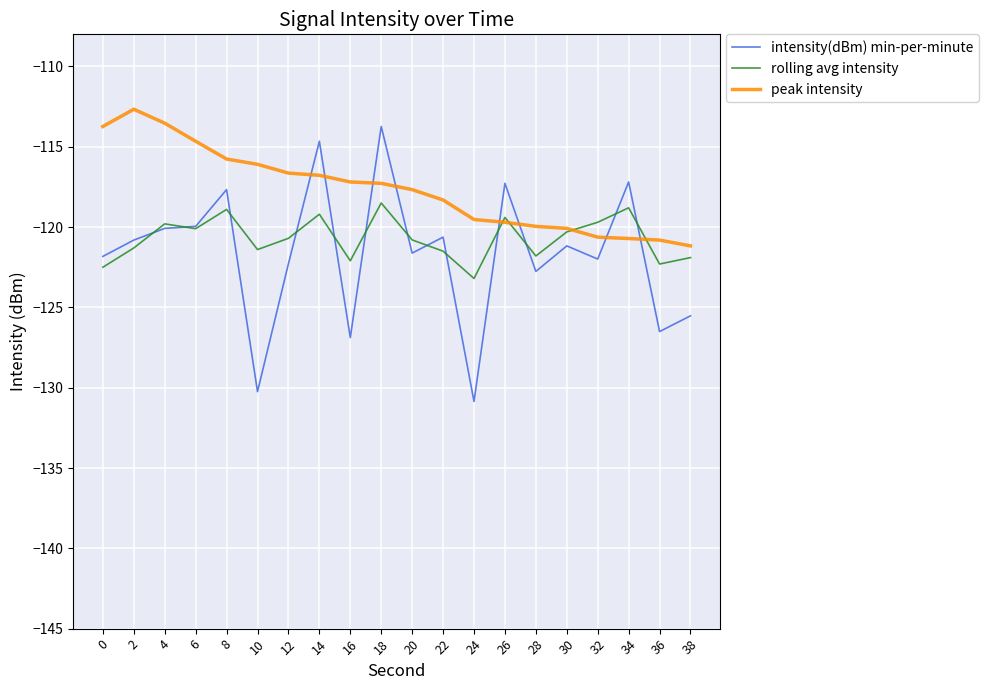

Rank the series at 16 from highest to lowest value.

peak intensity, rolling avg intensity, intensity(dBm) min-per-minute